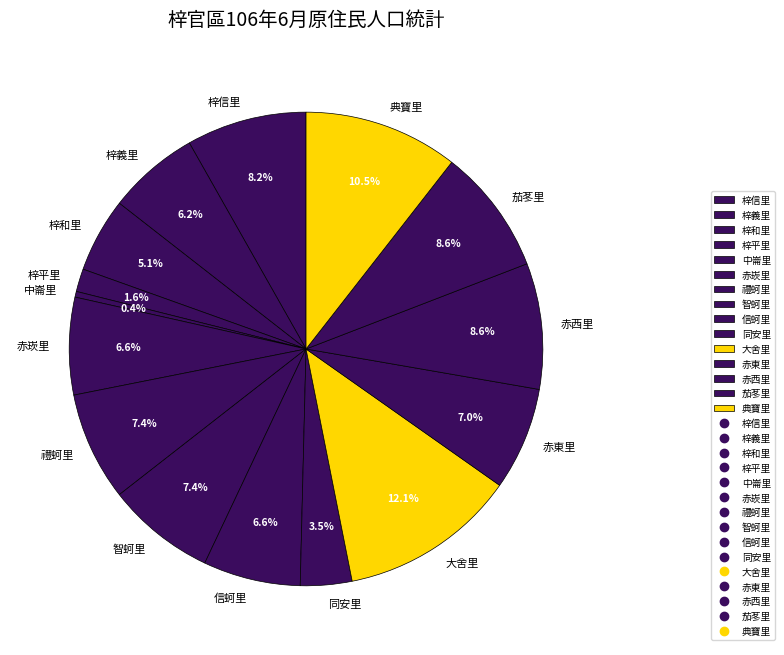

What percentage is the 信蚵里 slice, to the nearest percent?

7%